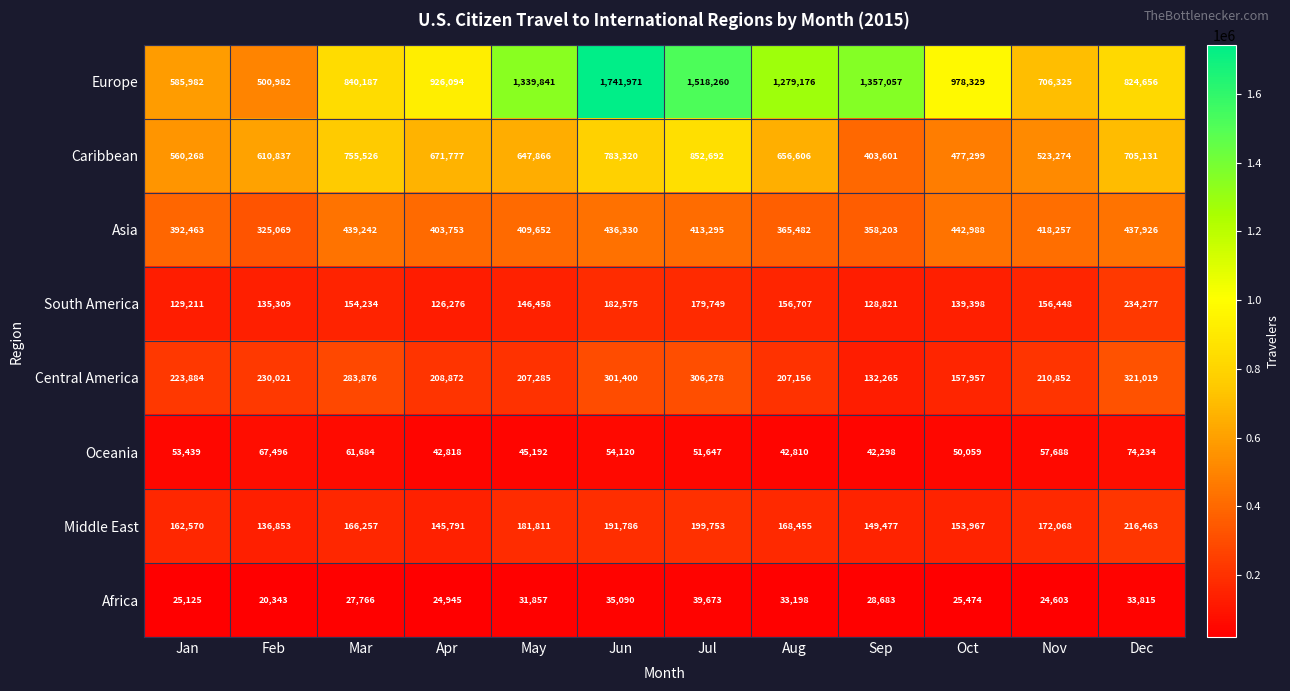

How many categories are shown in the chart?

12